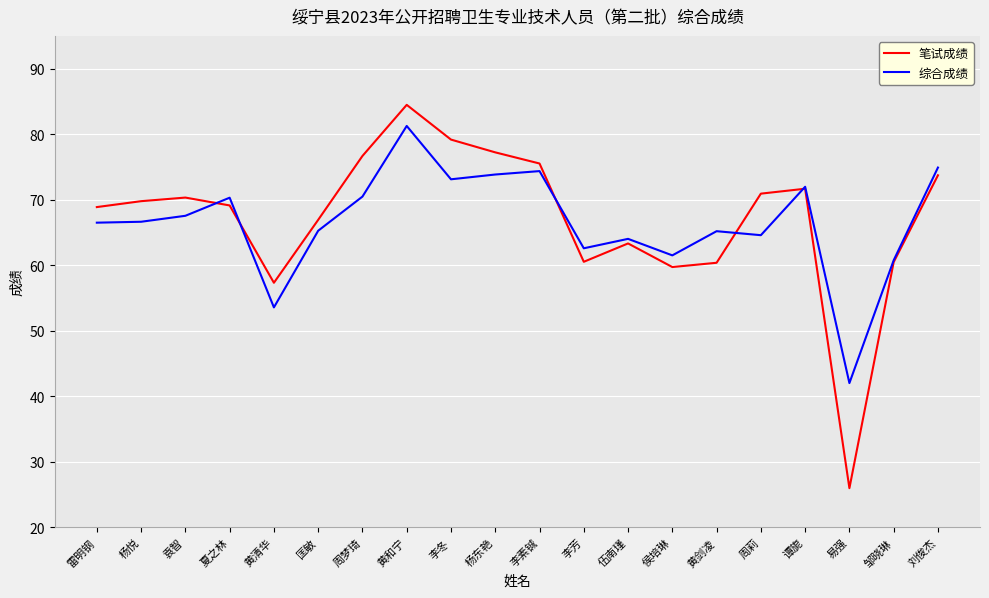

What is the average value of the 笔试成绩 series?

67.1